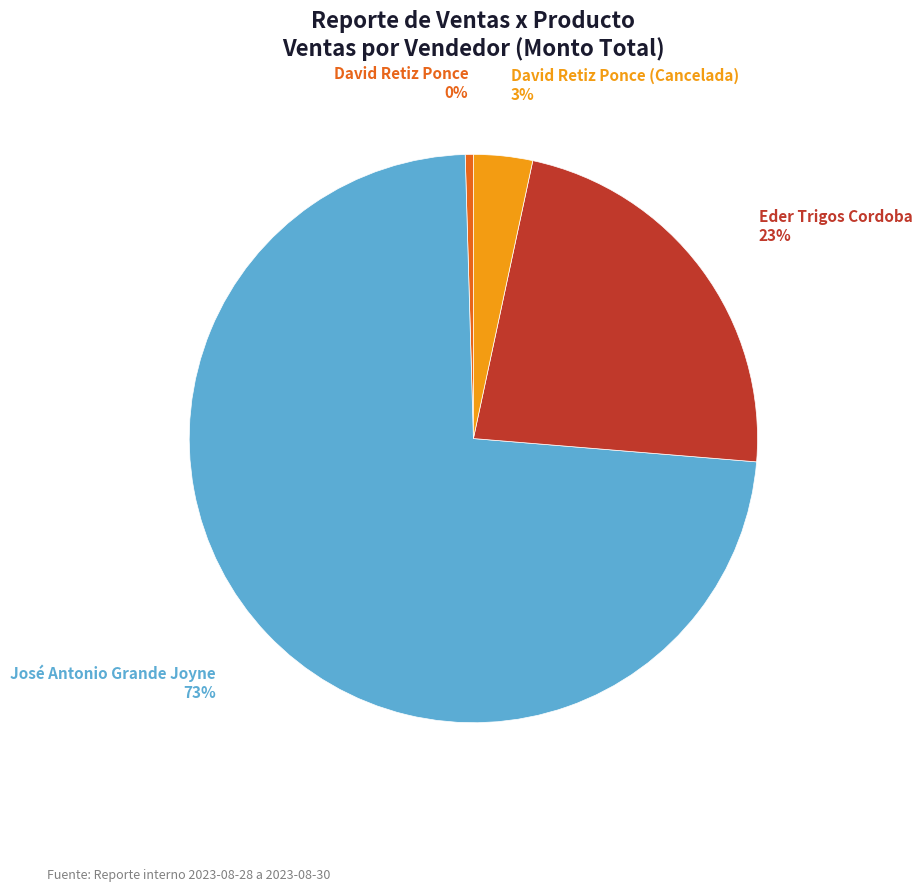

Is Eder Trigos Cordoba the majority of the pie?

No